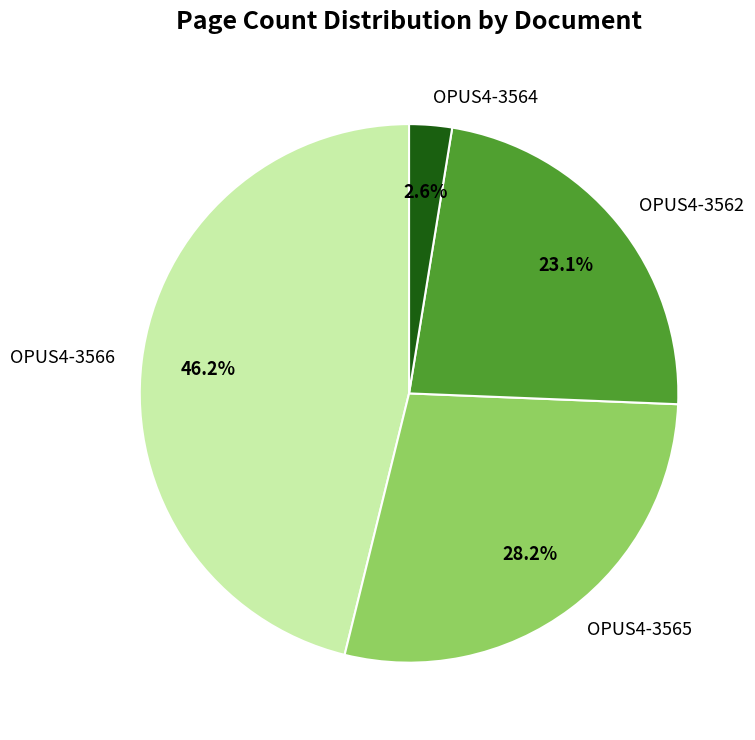

What portion of the pie excludes OPUS4-3564?

97.4%